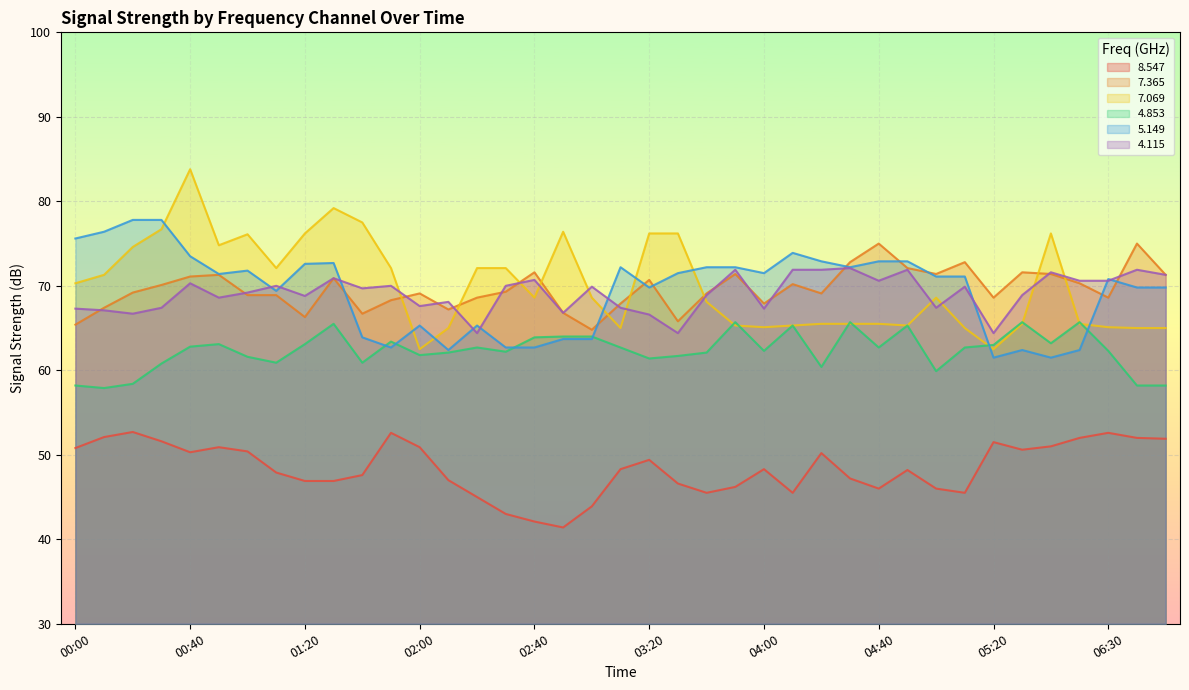

Is the value of   7.365 at 03:50 greater than the value of   4.115 at 02:00?

Yes